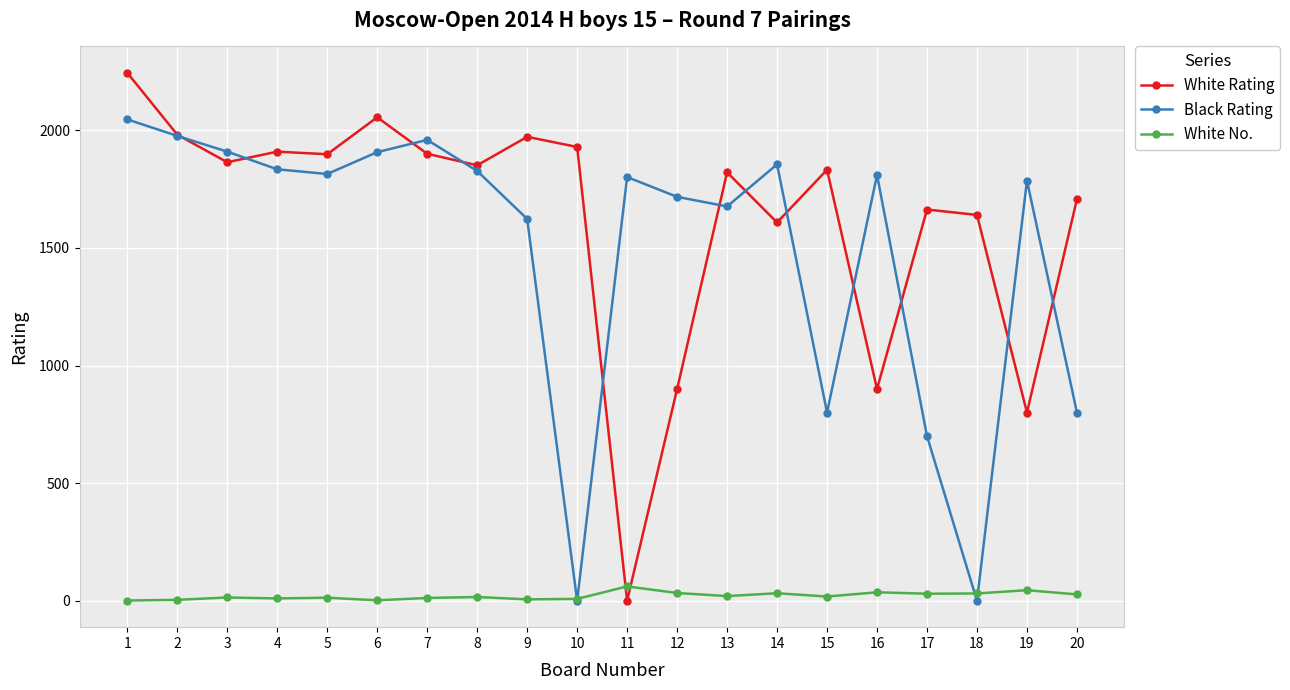

How many values in the White No. series are below 18?

10